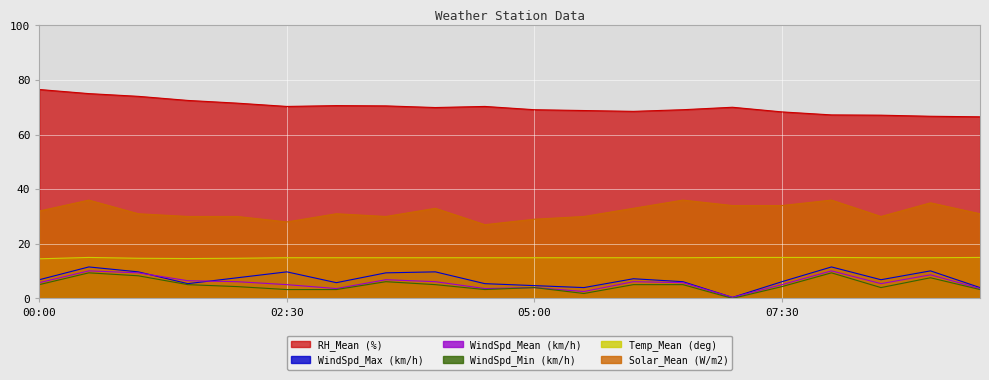

True or false: WindSpd_Min (km/h) has a value of 8.3 at 01:00.

True